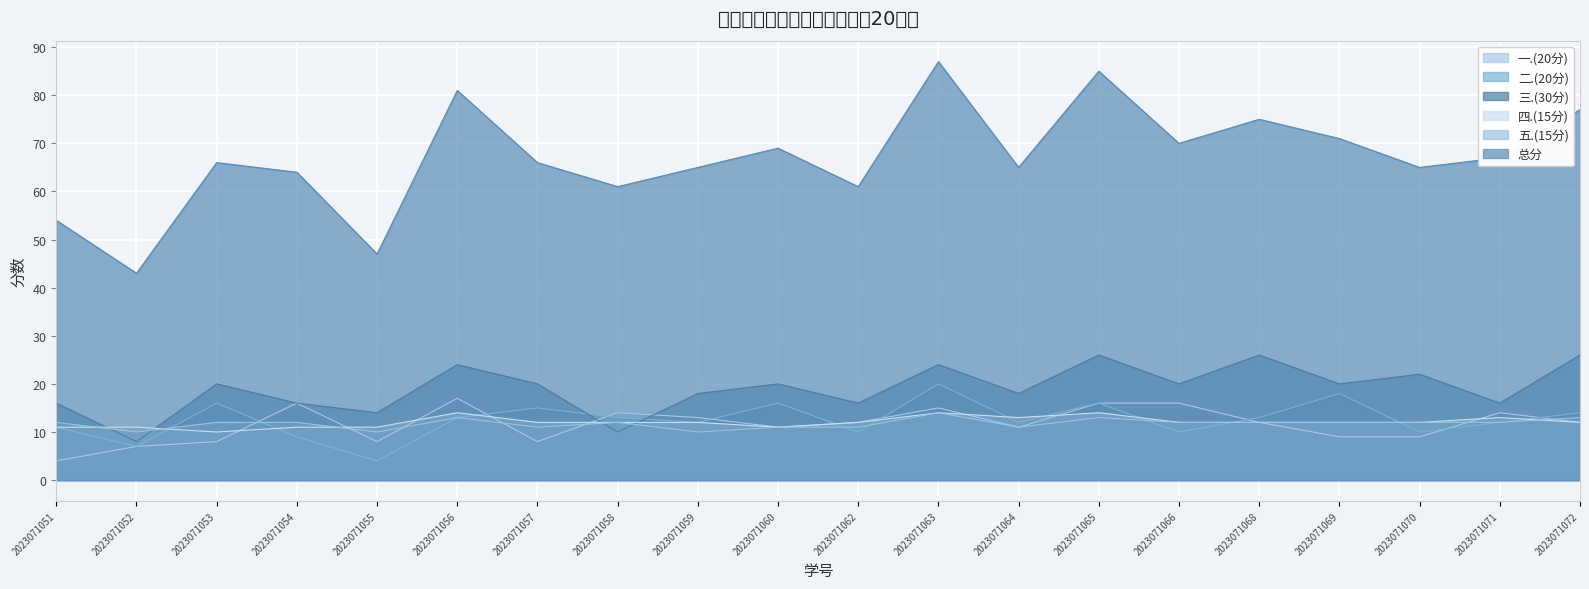

What is the difference between the maximum and minimum values in the 总分 series?

44